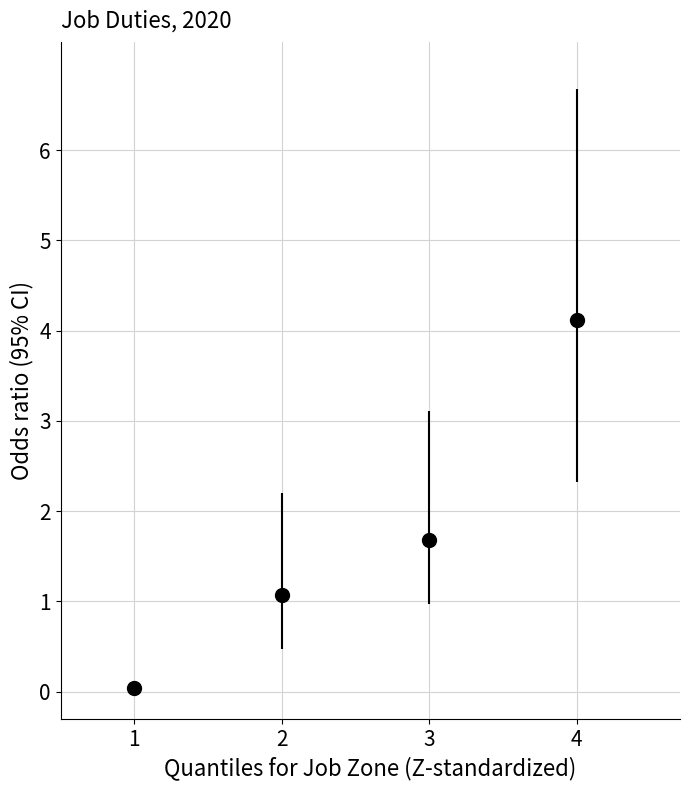

What is the difference between the maximum and minimum values?

4.1